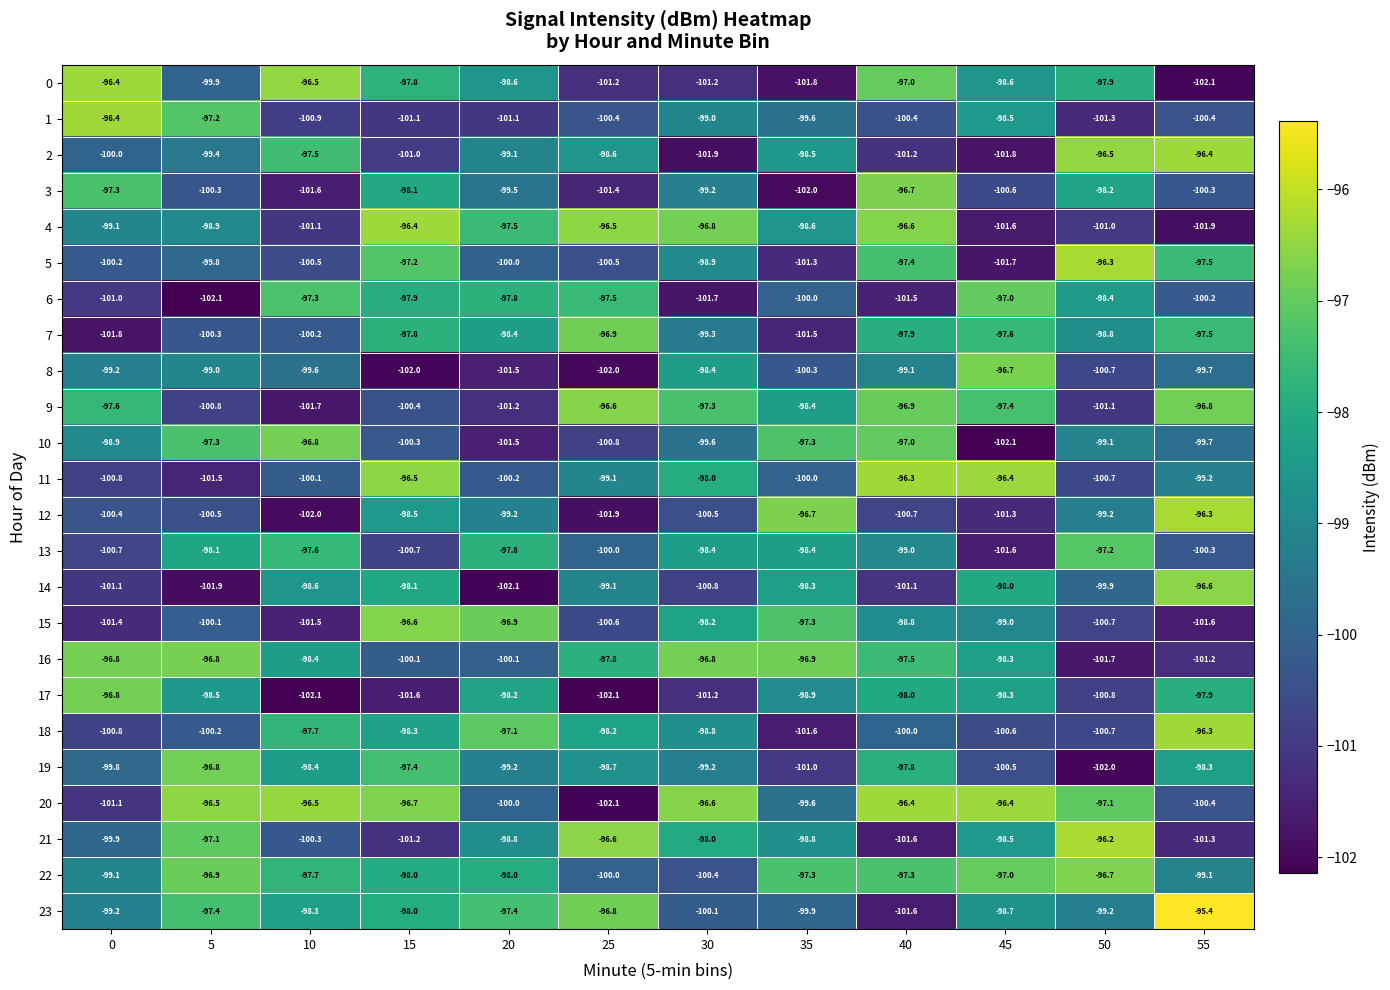

At how many categories does at least one series exceed -99?

12